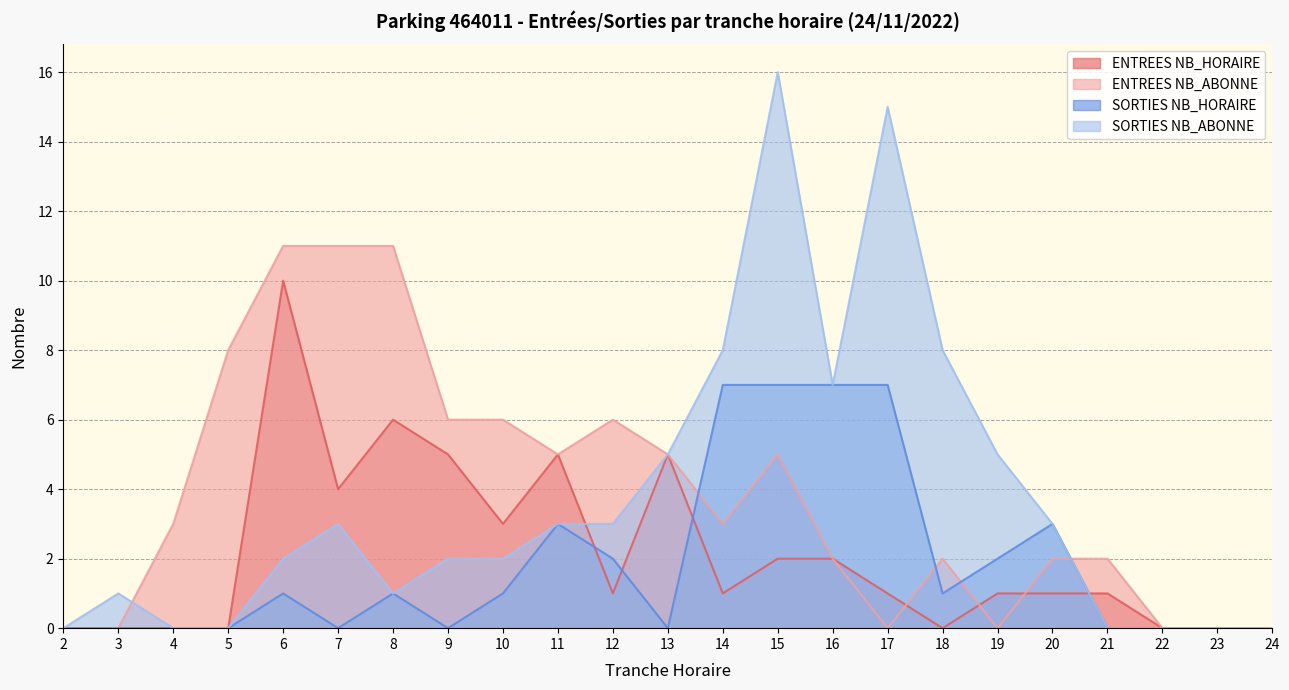

Is the value of ENTREES NB_ABONNE at 12 greater than the value of SORTIES NB_HORAIRE at 8?

Yes